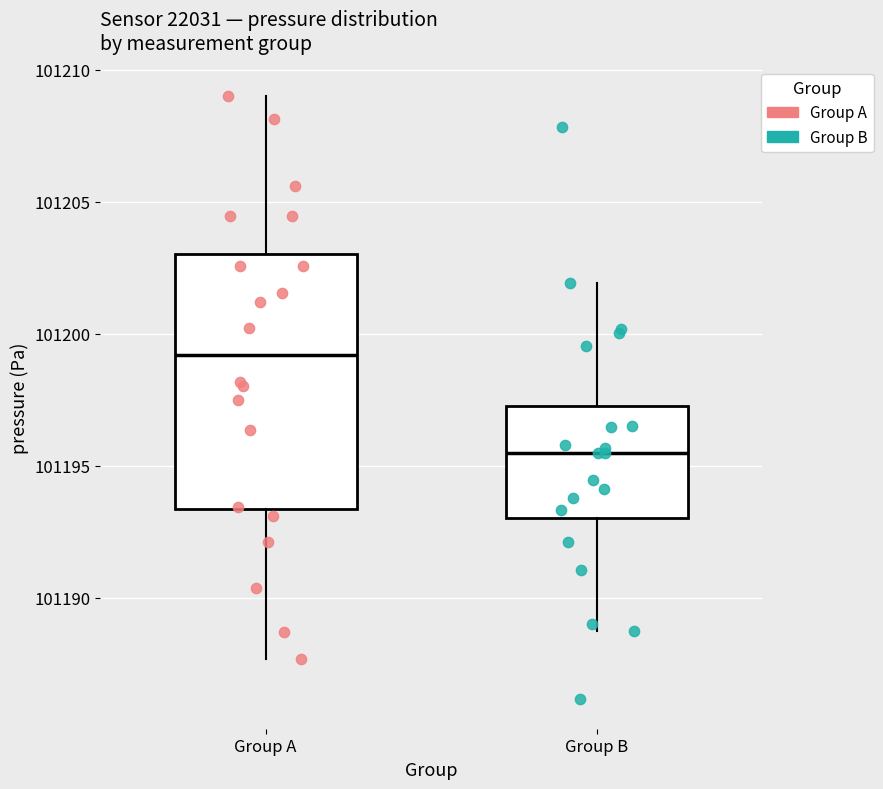

Reading left to right, read every box against the y-axis: the position of its median line, the range the box covers, and the ends of its whiskers. The values are not printed on the chart, so give them approximately, as read against the axis.

Group A: median 101199.0, box 101193.5 to 101203.0, whiskers 101187.5 to 101209.0
Group B: median 101195.5, box 101193.0 to 101197.5, whiskers 101189.0 to 101202.0